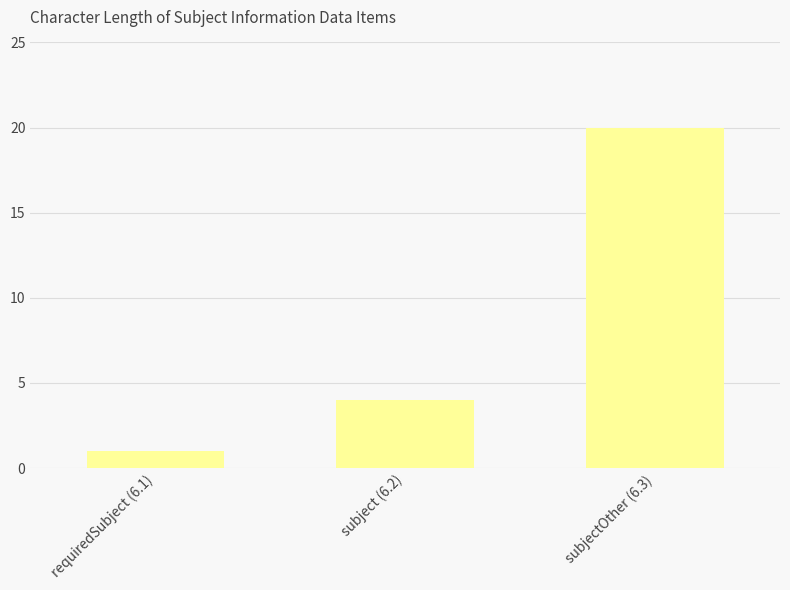

What is the greatest value displayed?

20